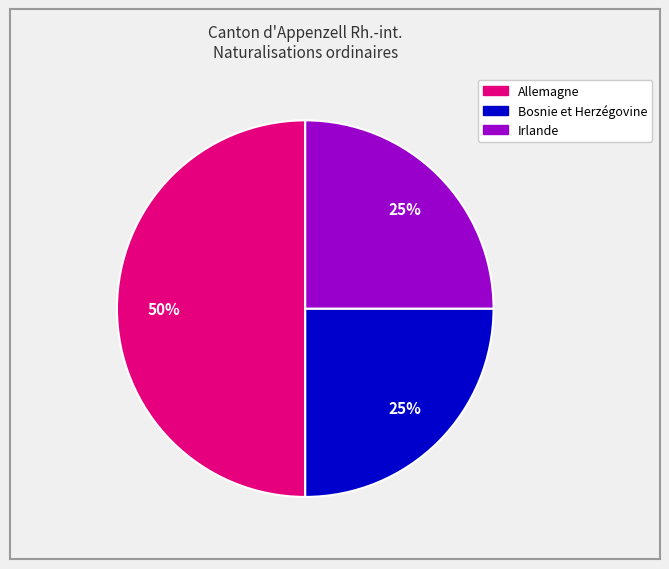

Is it true that Bosnie et Herzégovine is 30% of the pie?

False